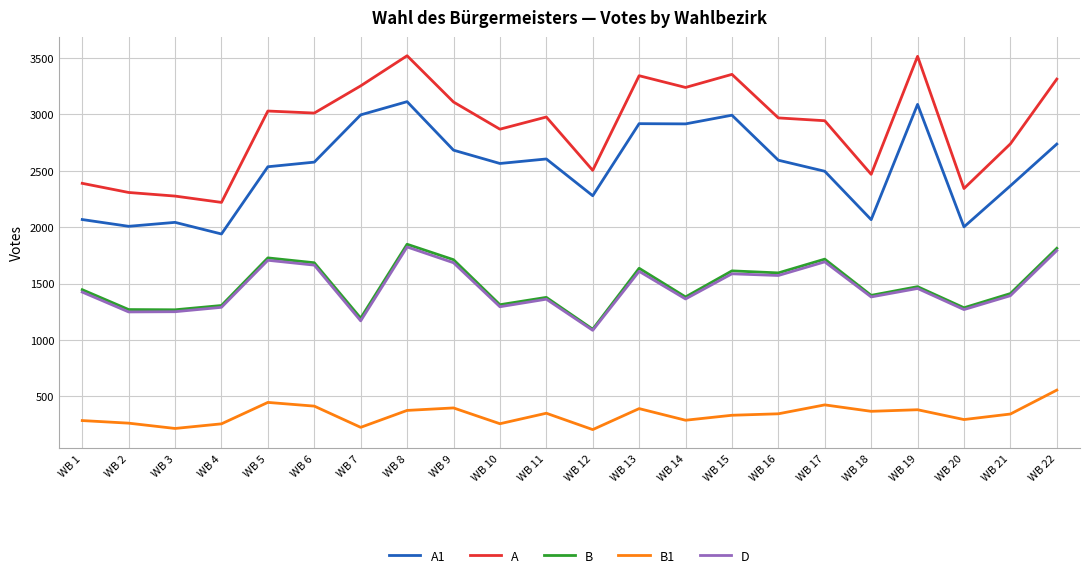

True or false: B and A1 intersect in this chart.

False